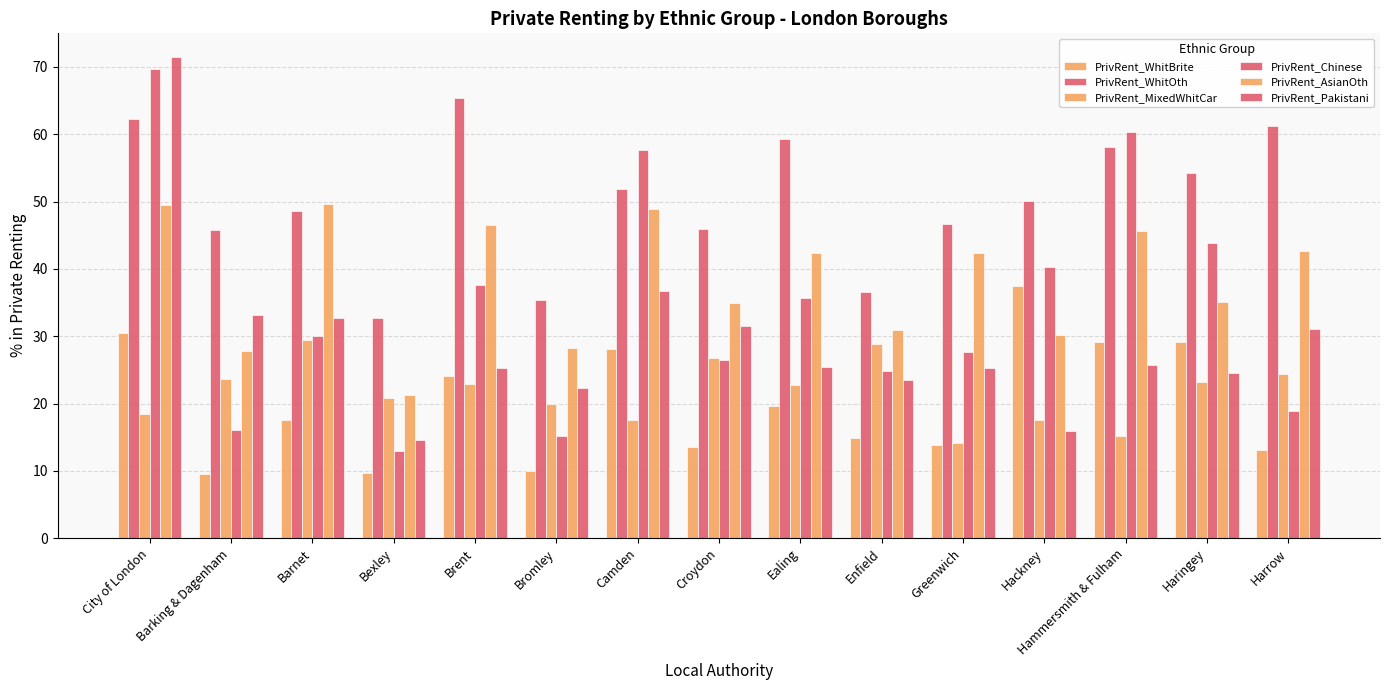

How many values in the PrivRent_MixedWhitCar series exceed 22?

8